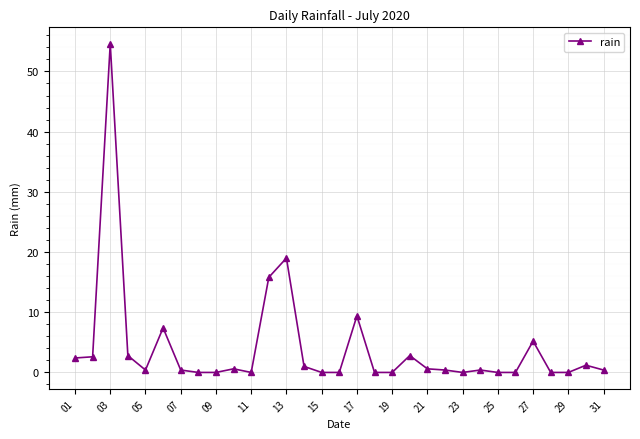

What is the value of the 3rd point from the left?

54.6